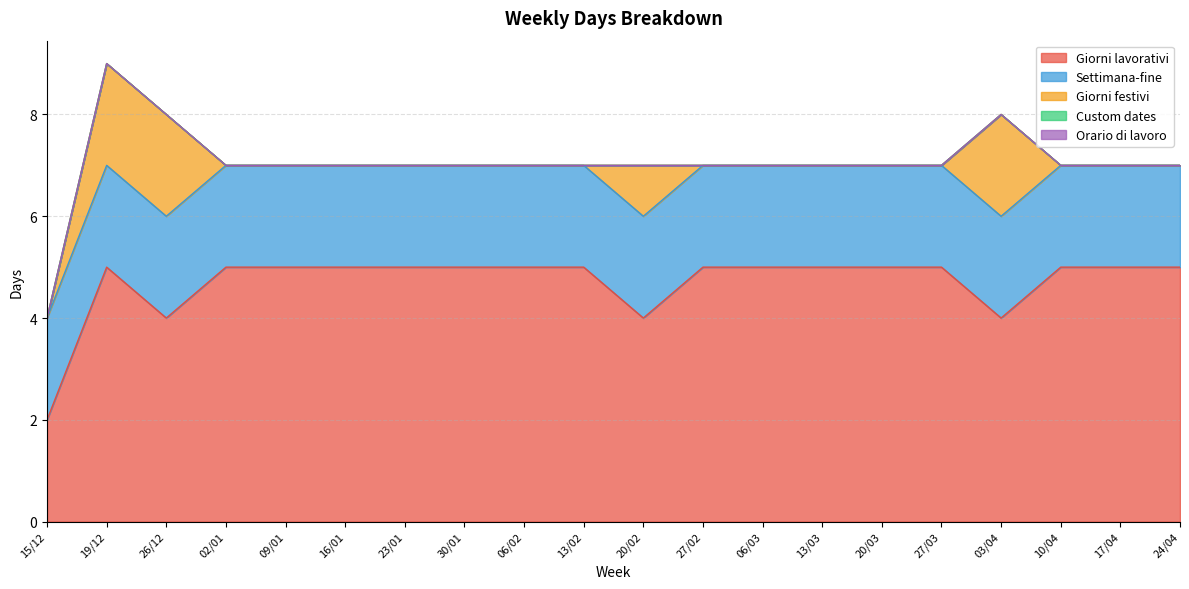

List the series in order of their peak value, lowest first.

Custom dates, Orario di lavoro, Settimana-fine, Giorni festivi, Giorni lavorativi